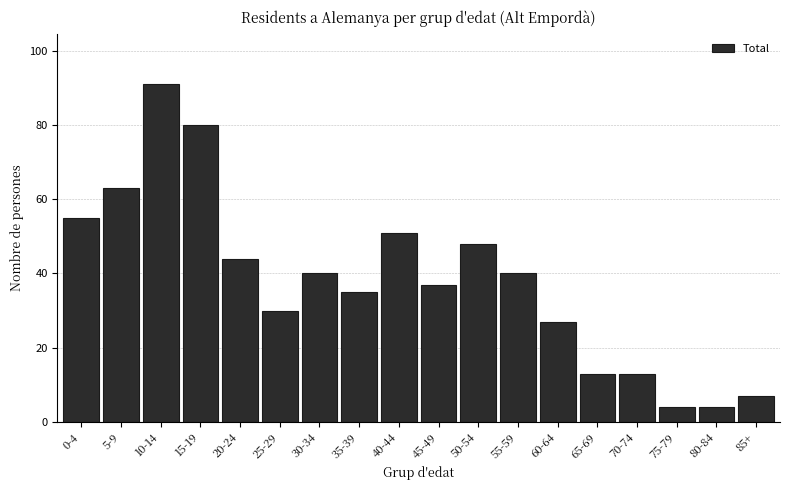

Reading left to right, transcribe all the data shown in this chart.

55	63	91	80	44	30	40	35	51	37	48	40	27	13	13	4	4	7